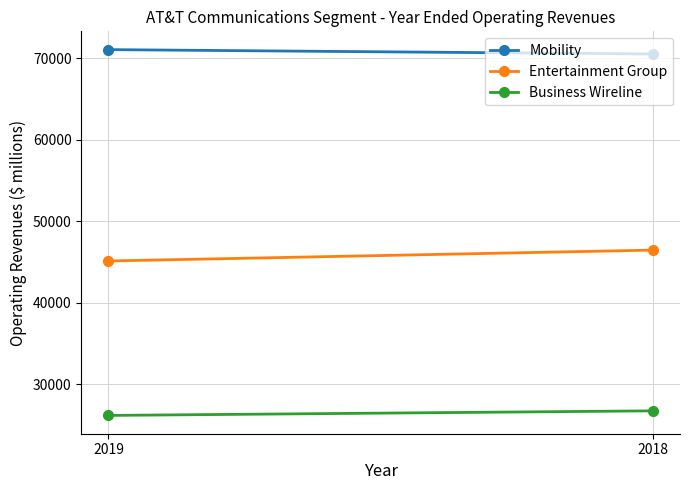

Which series has the largest total across all categories?

Mobility